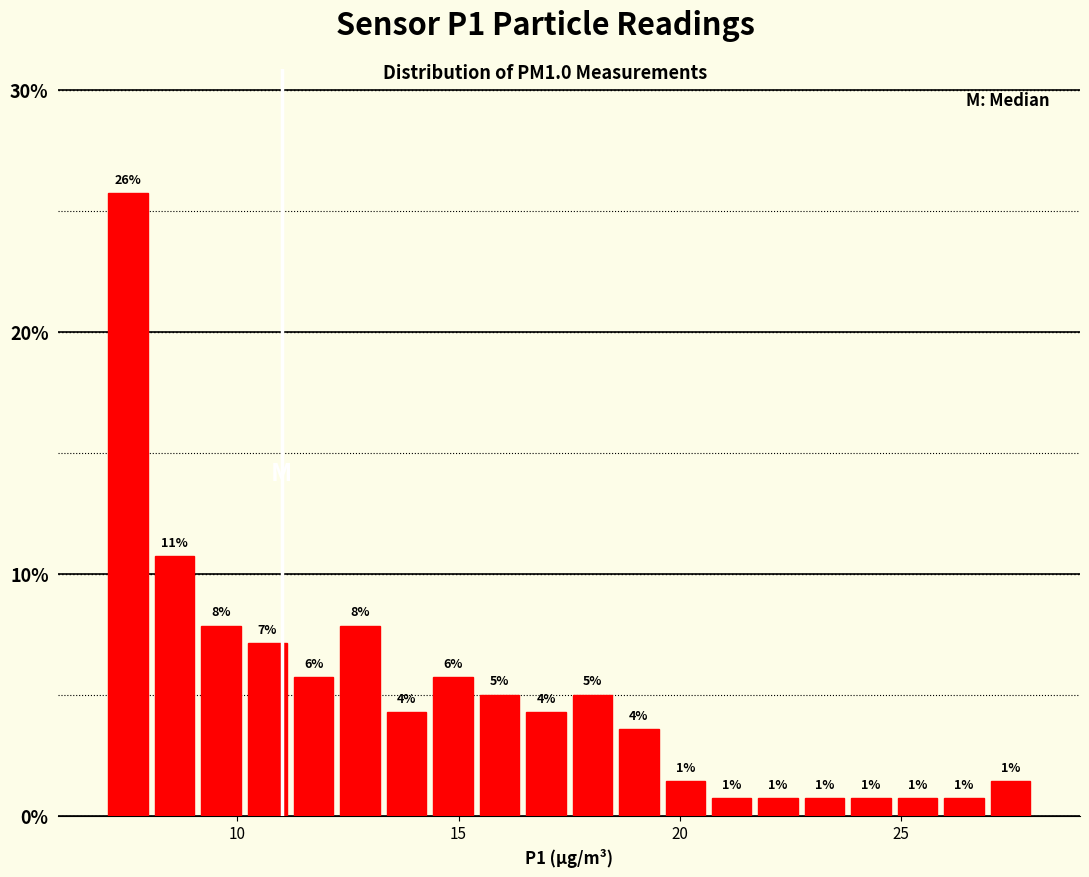

Read against the x-axis, roughly where is the centre of the tallest bar?

7.5